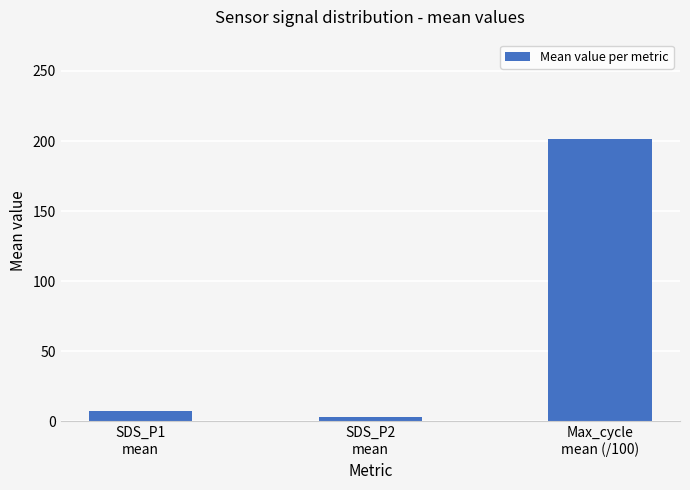

How many bars are there in total?

3